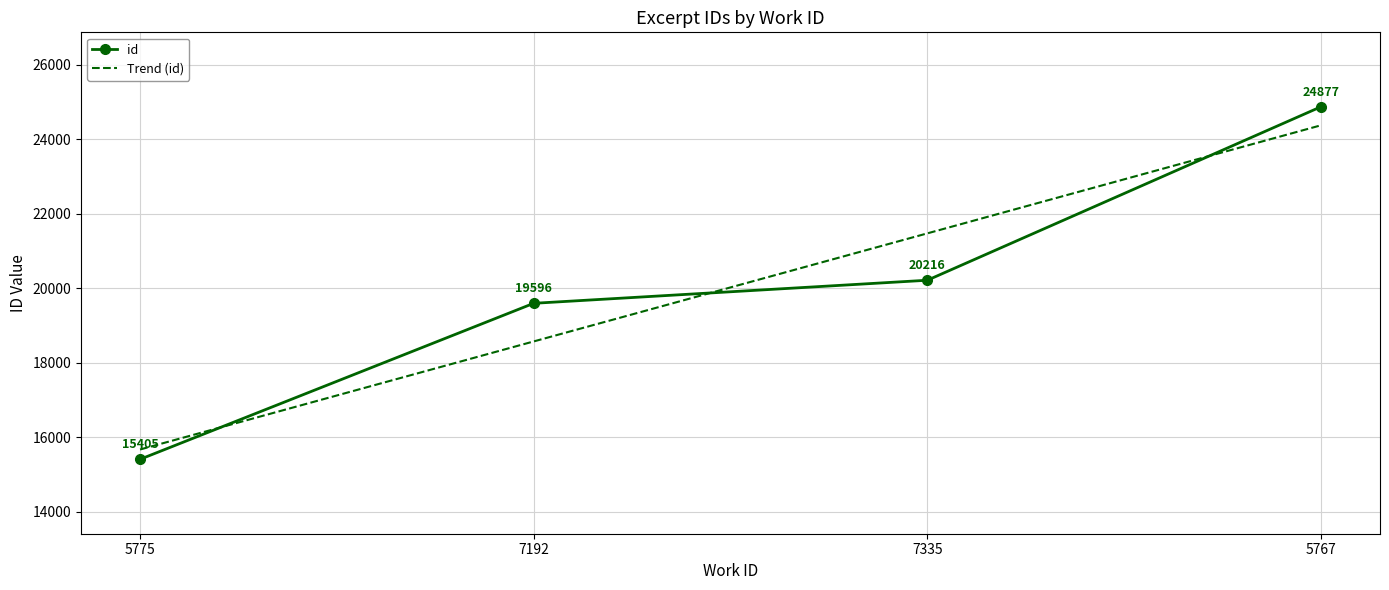

What position from the right is 5767?

1